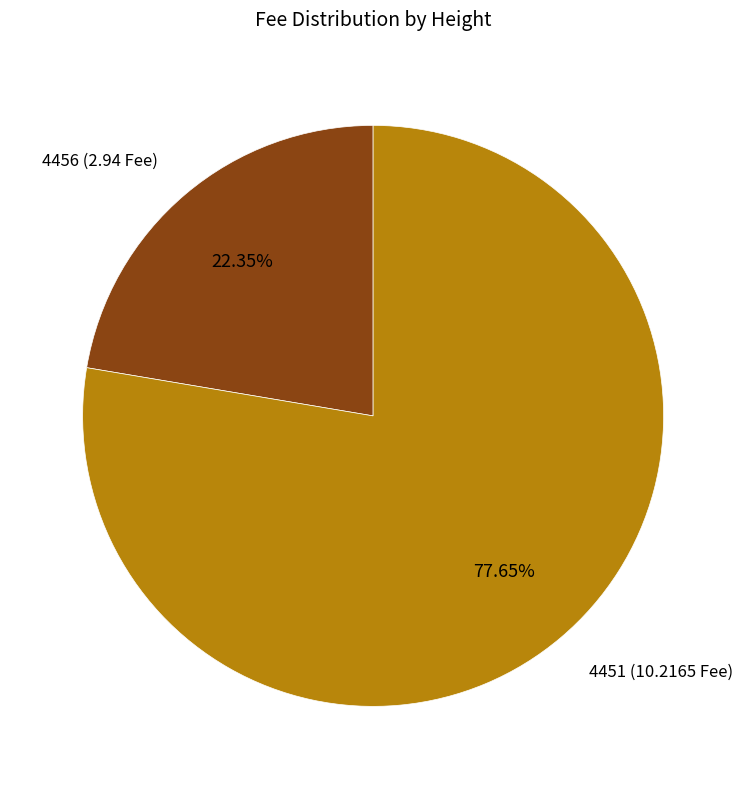

To the nearest percent, what is the difference between the largest and smallest slice percentages?

55%